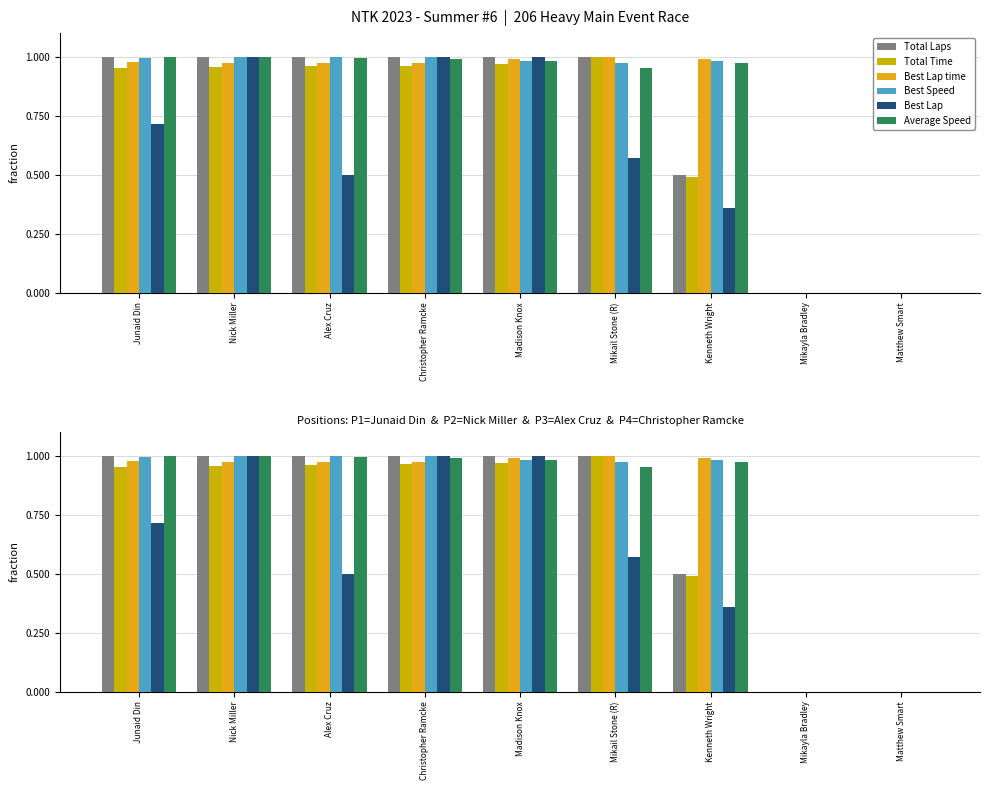

Reading left to right, extract all data points from this chart.

Total Laps: 1.0	1.0	1.0	1.0	1.0	1.0	0.5	0.0	0.0
Total Time: 1.0	1.0	1.0	1.0	1.0	1.0	0.5	0.0	0.0
Best Lap time: 1.0	1.0	1.0	1.0	1.0	1.0	1.0	0.0	0.0
Best Speed: 1.0	1.0	1.0	1.0	1.0	1.0	1.0	0.0	0.0
Best Lap: 0.7	1.0	0.5	1.0	1.0	0.6	0.4	0.0	0.0
Average Speed: 1.0	1.0	1.0	1.0	1.0	1.0	1.0	0.0	0.0